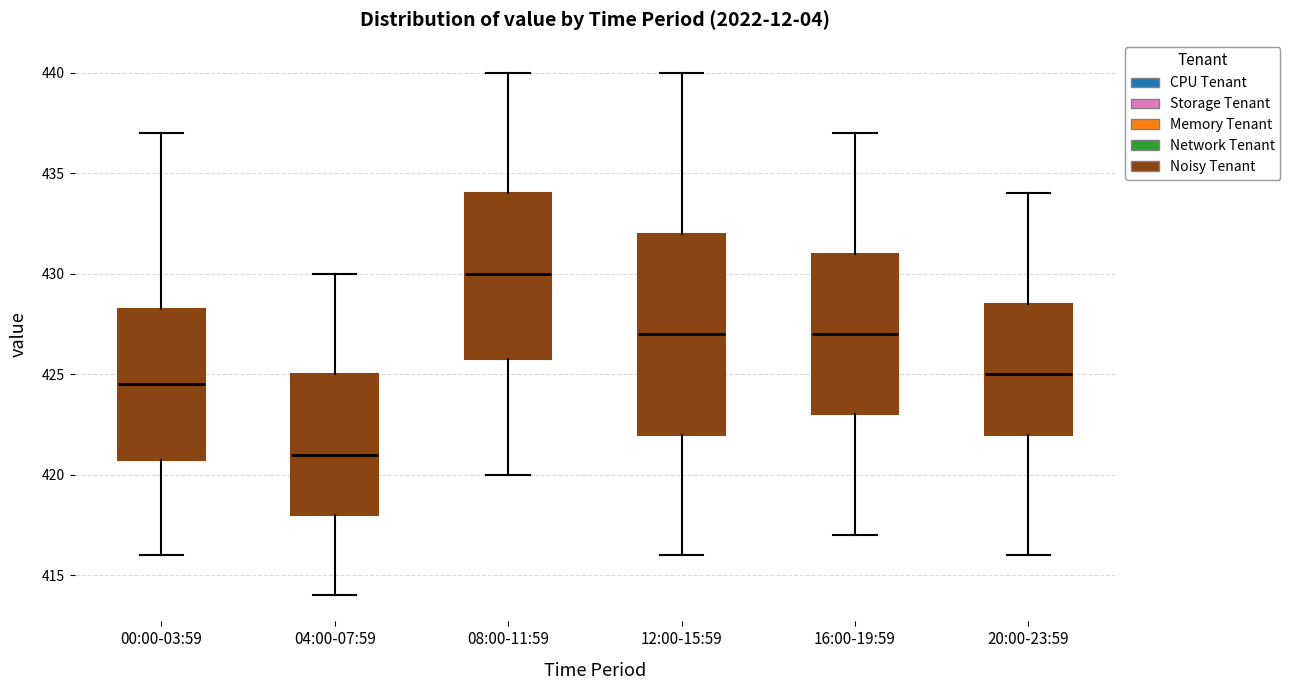

Where does the upper whisker of the box for 12:00-15:59 end on the y-axis? The values are not printed on the chart, so give them approximately, as read against the axis.

440.0